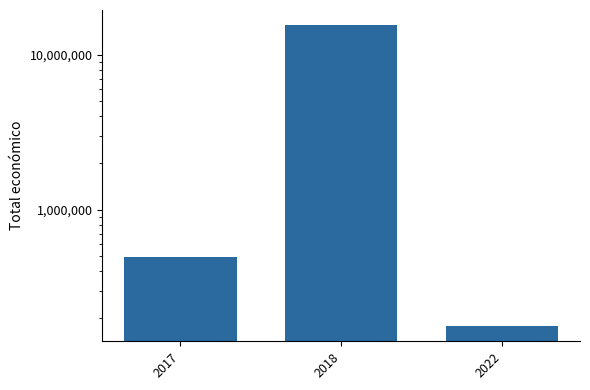

What is the value of the 1st bar from the left?

497256